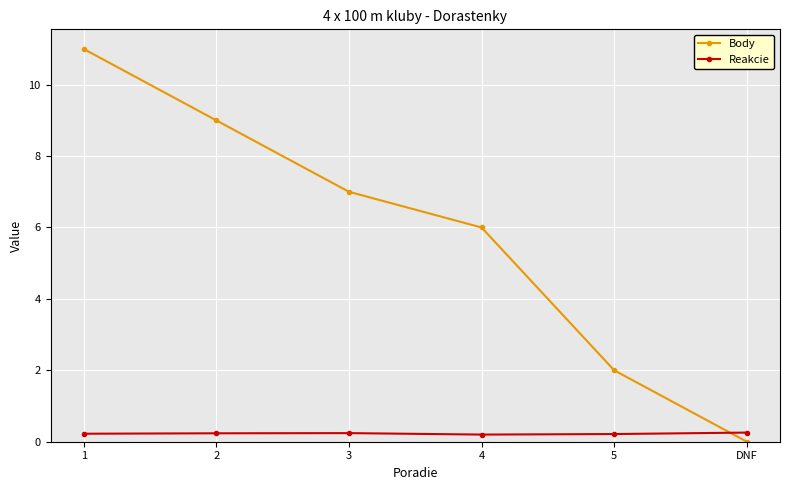

Which label corresponds to the smallest value in the chart?

DNF